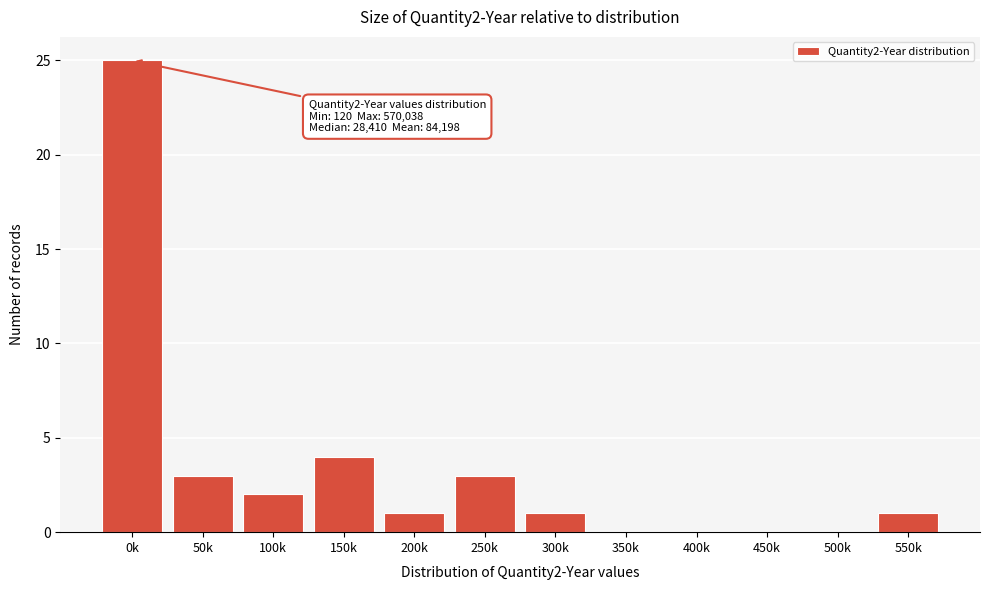

Reading left to right, extract all data points from this chart.

0k=25	50k=3	100k=2	150k=4	200k=1	250k=3	300k=1	350k=0	400k=0	450k=0	500k=0	550k=1